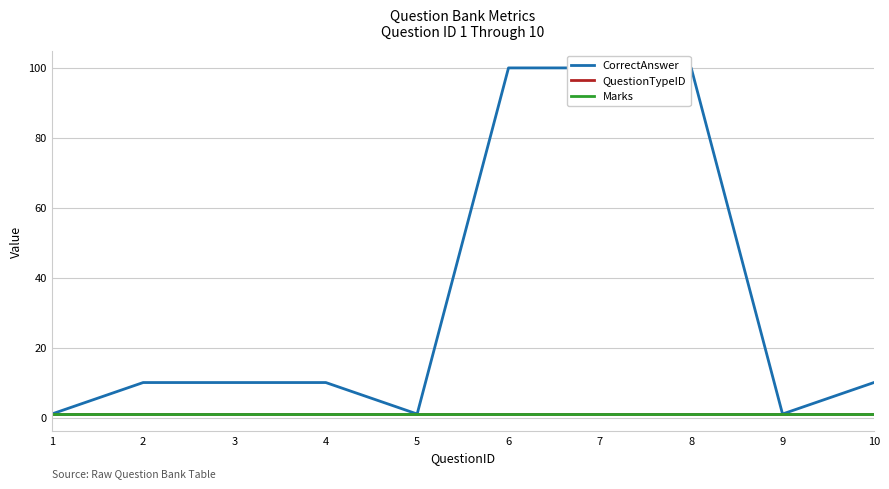

Which series changed the most between 3 and 8?

CorrectAnswer